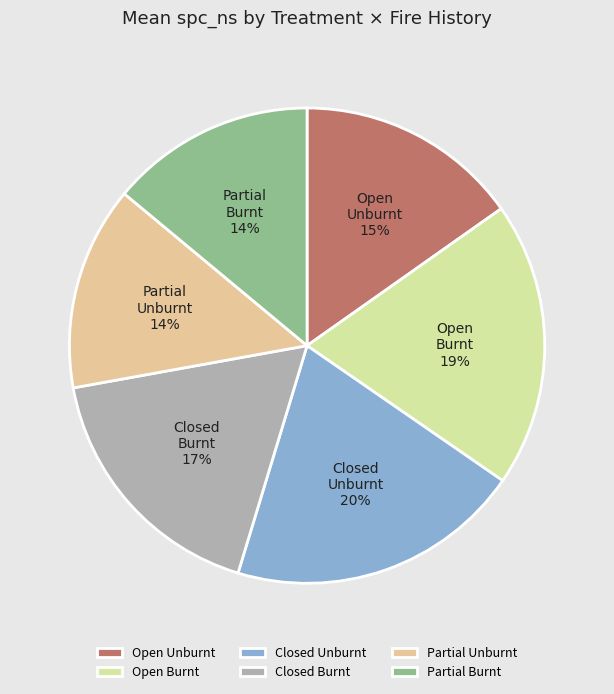

Which category has the biggest portion of the pie?

Closed Unburnt